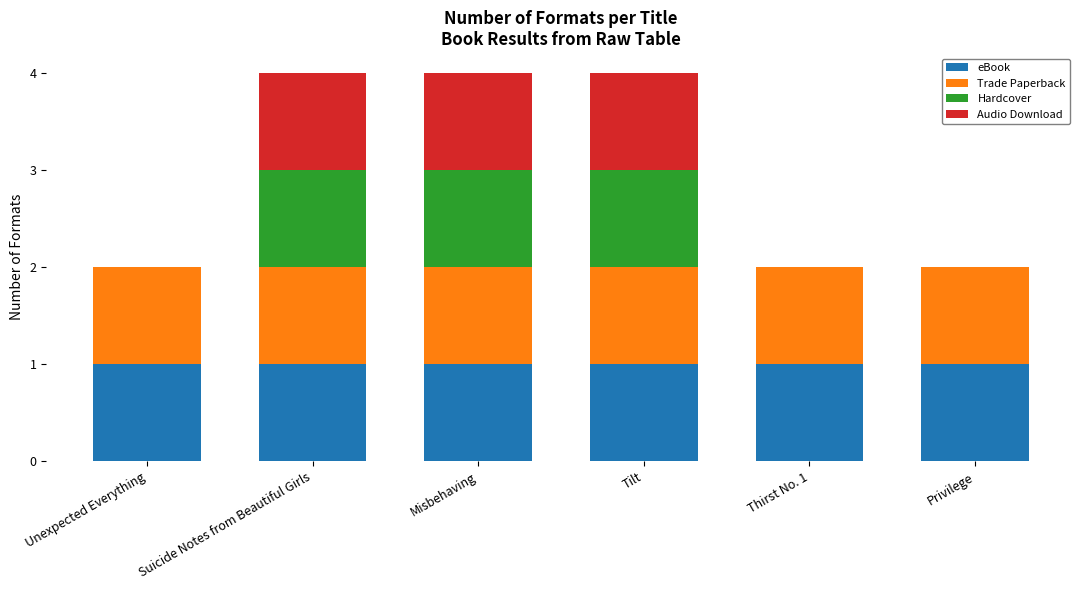

Count the number of data series in this chart.

4